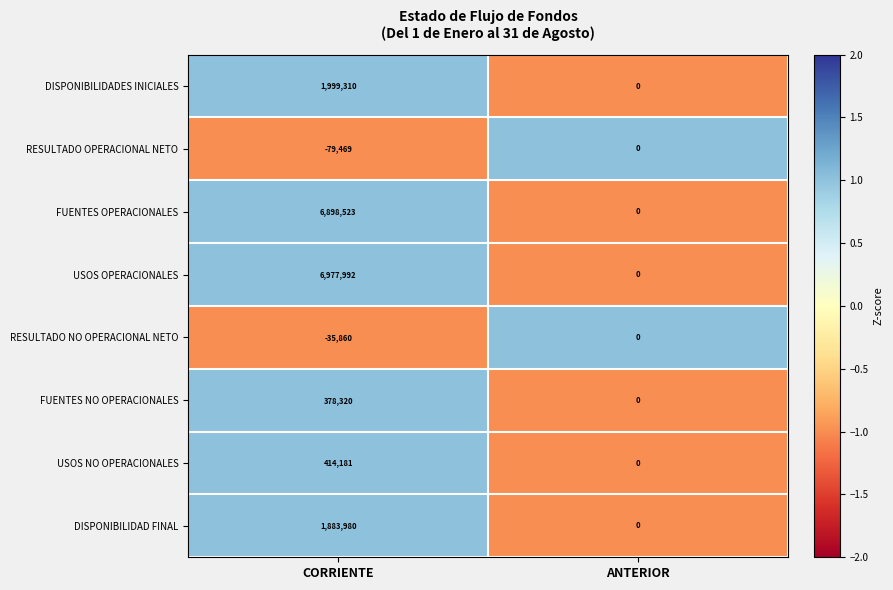

Between CORRIENTE and ANTERIOR, which series saw the biggest shift?

USOS OPERACIONALES